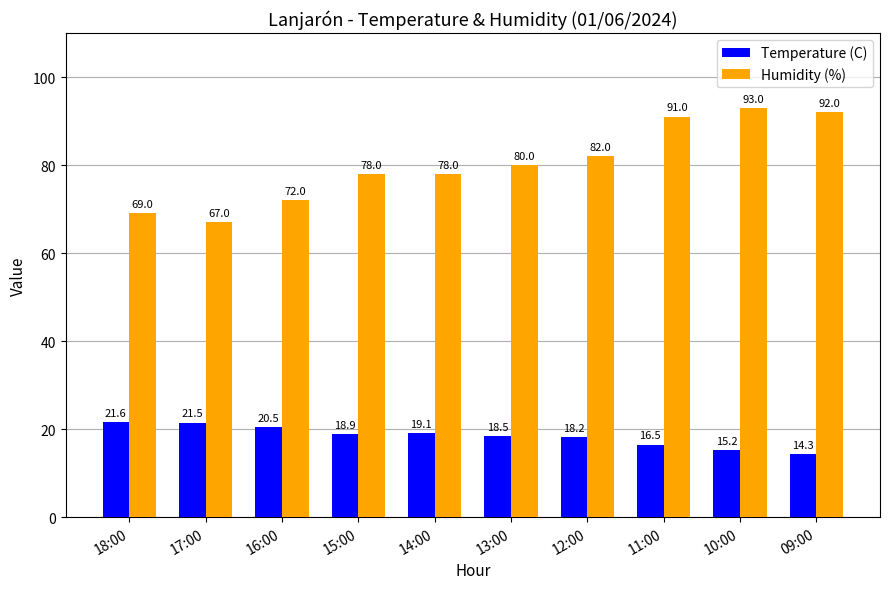

How many categories are shown in the chart?

10